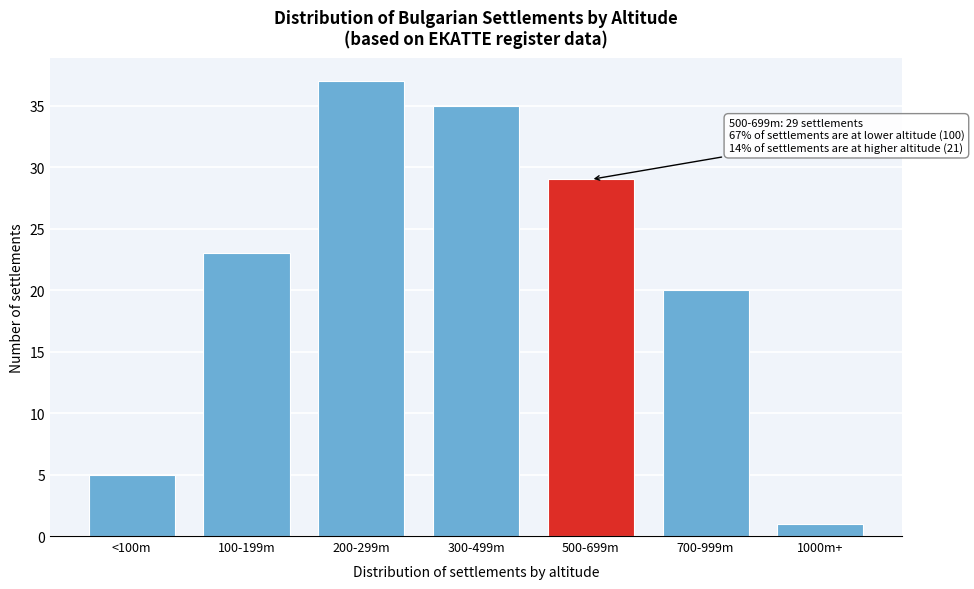

Reading left to right, extract all data points from this chart.

5	23	37	35	29	20	1